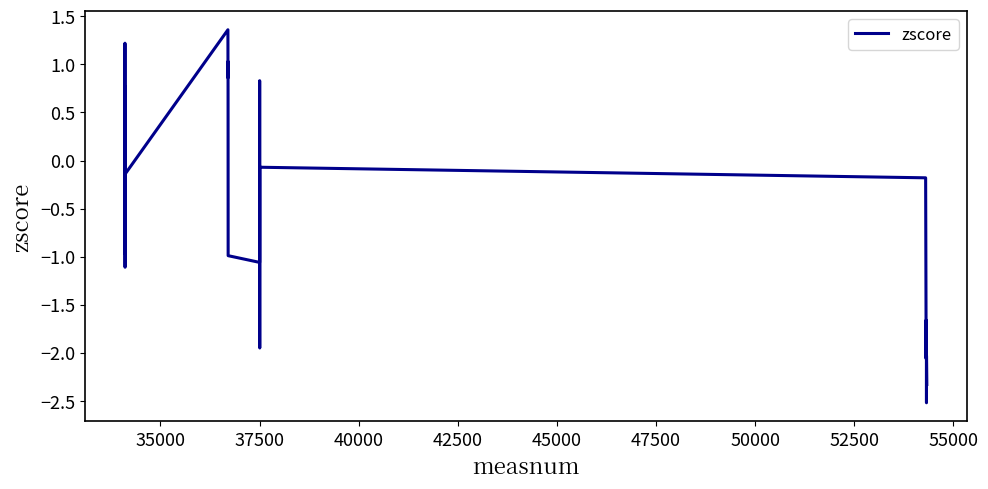

What is the difference between the maximum and minimum values?

3.9